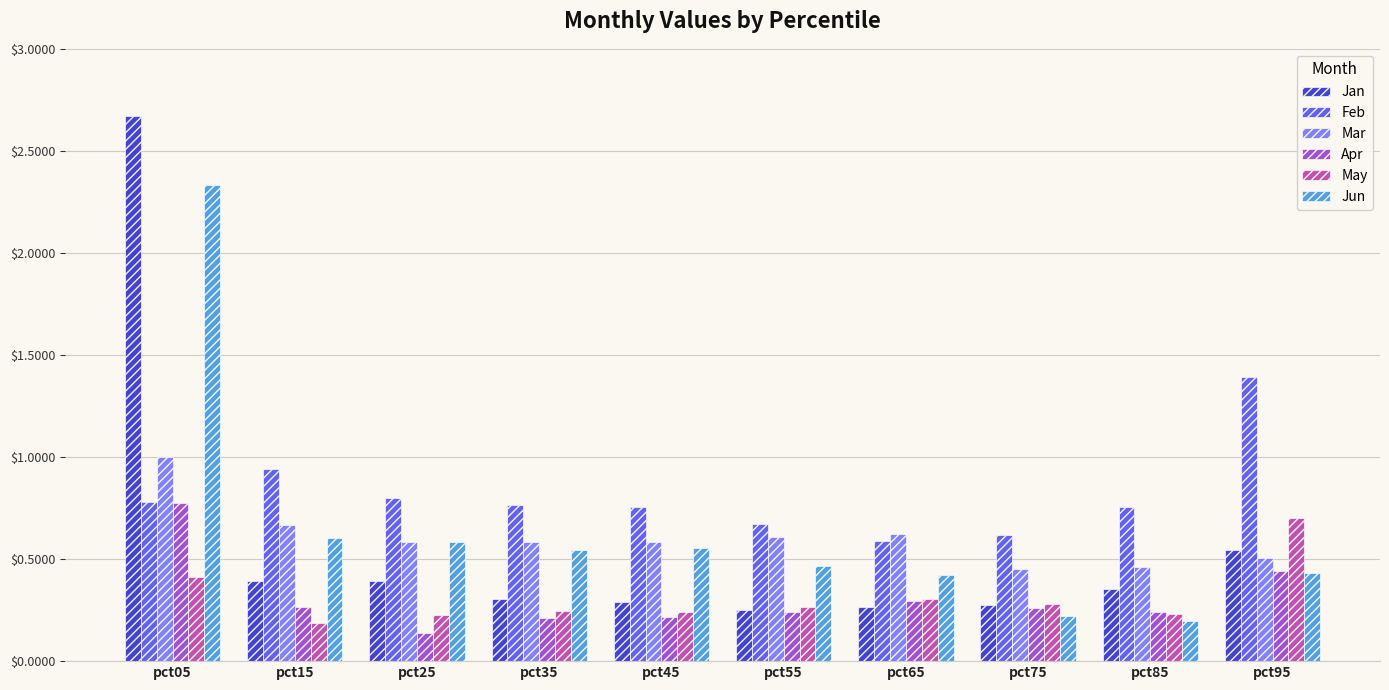

List the series in order of their peak value, lowest first.

May, Apr, Mar, Feb, Jun, Jan